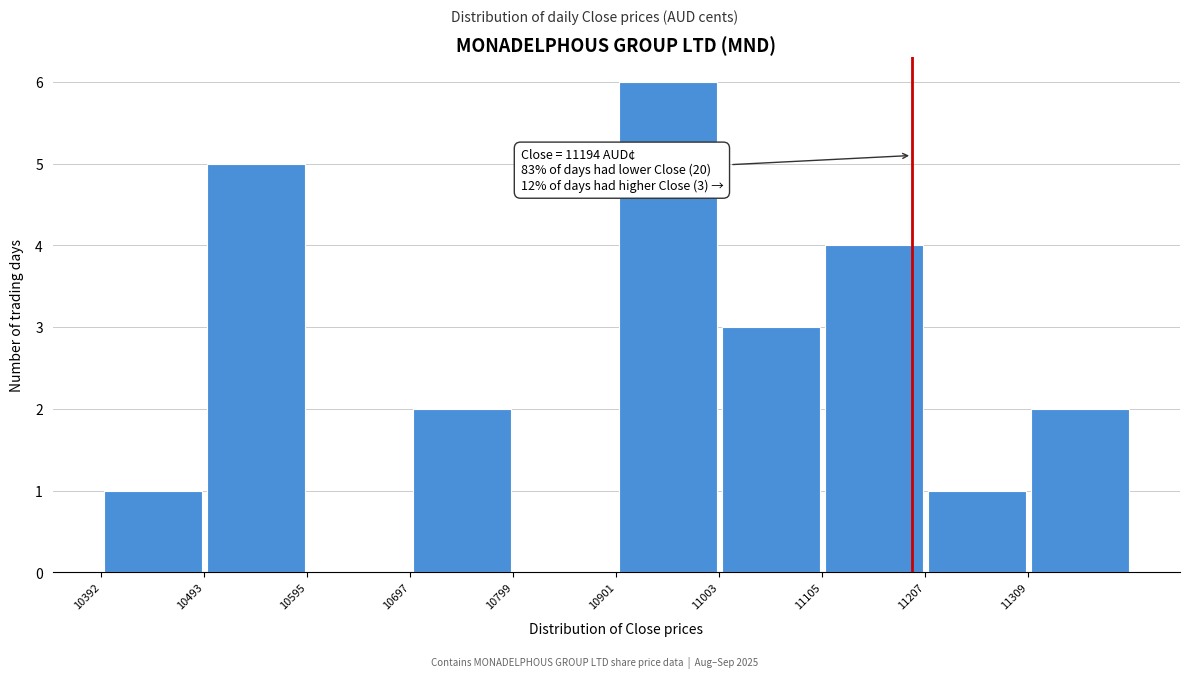

Over which range of the x-axis is the bar tallest?

10900 to 11000